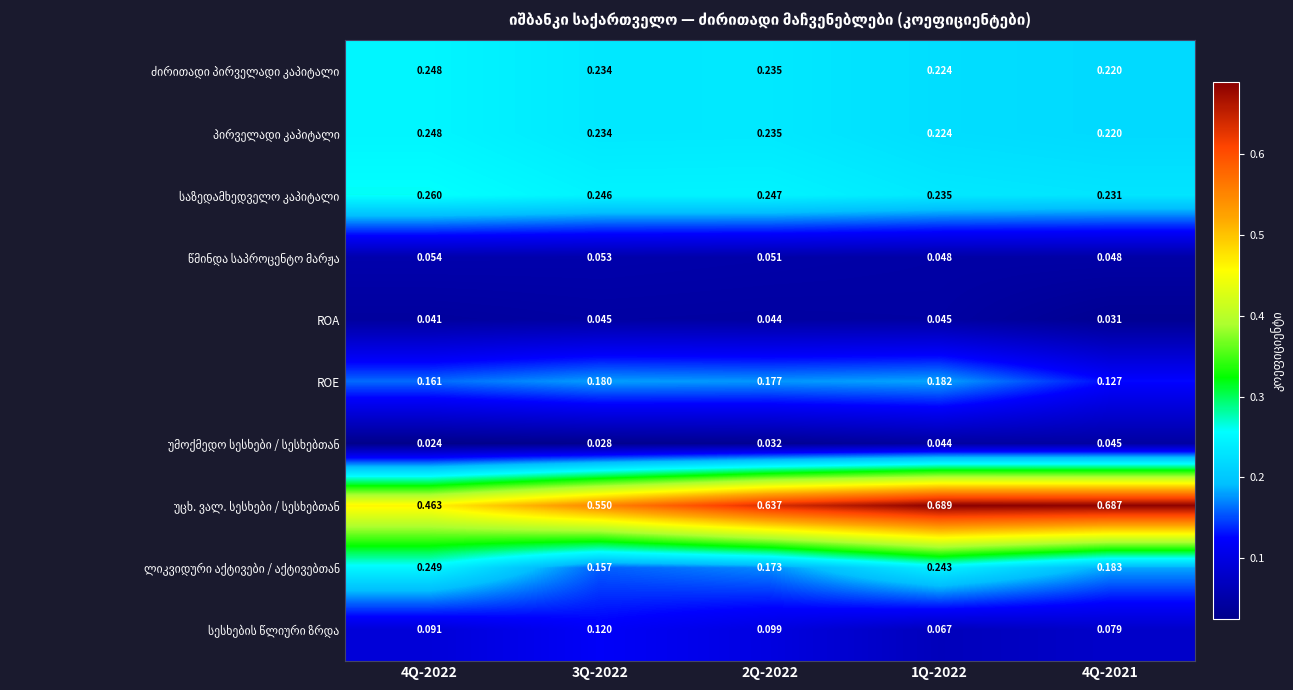

Count the number of data series in this chart.

10